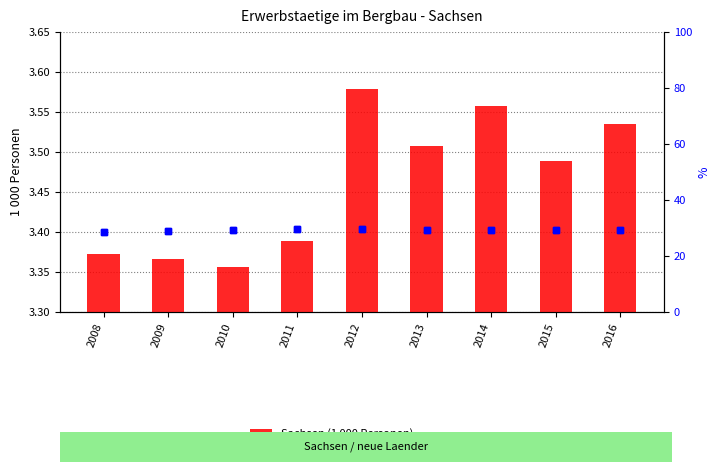

Rank the series by their maximum value, from lowest to highest.

Sachsen (1 000 Personen), Anteil neue Laender (%)